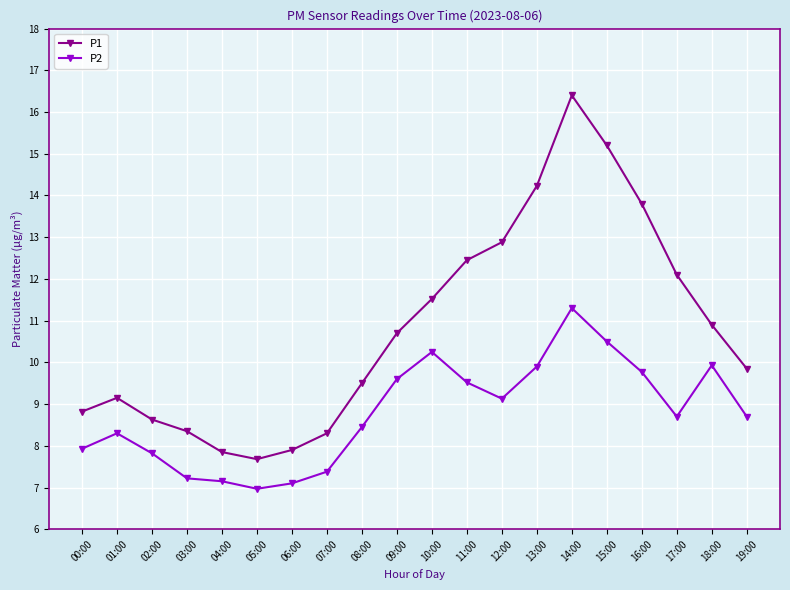

What is the label of the 8th point from the right?

12:00